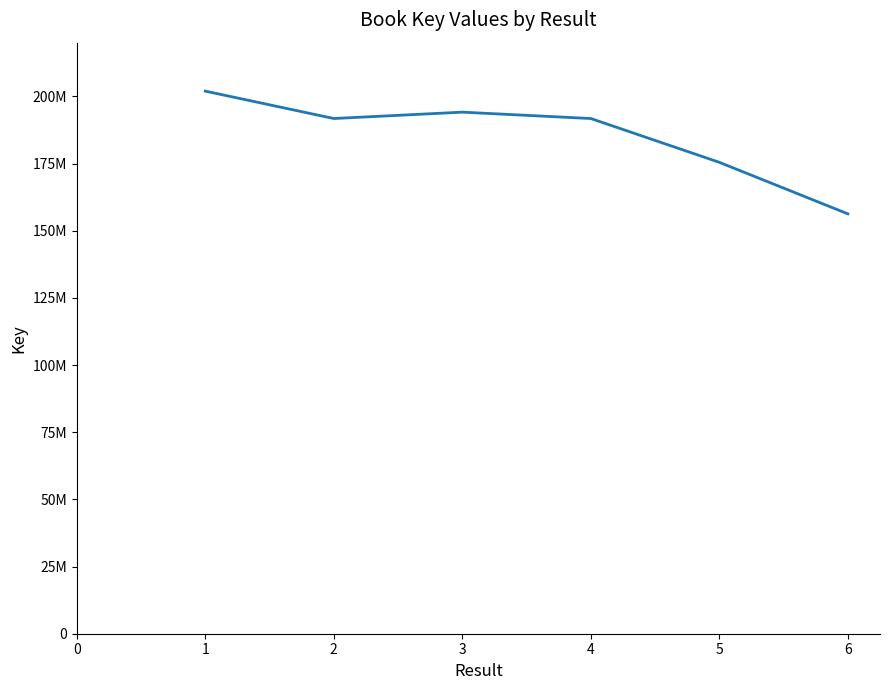

How many interior local valleys (lower than both neighbors) does the data have?

1